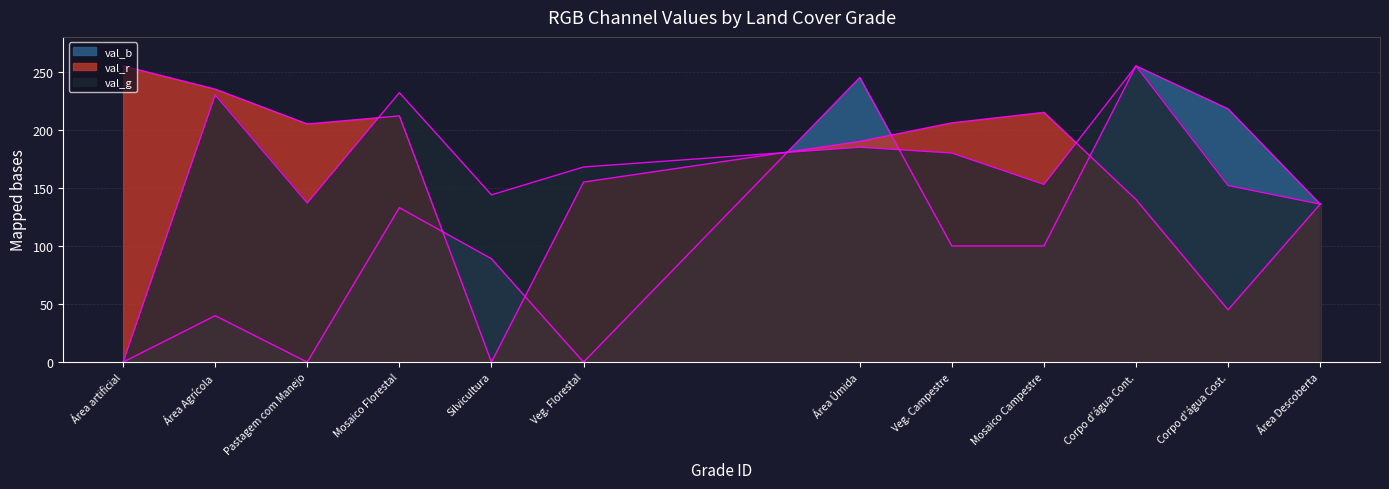

How many data points does each series have?

12